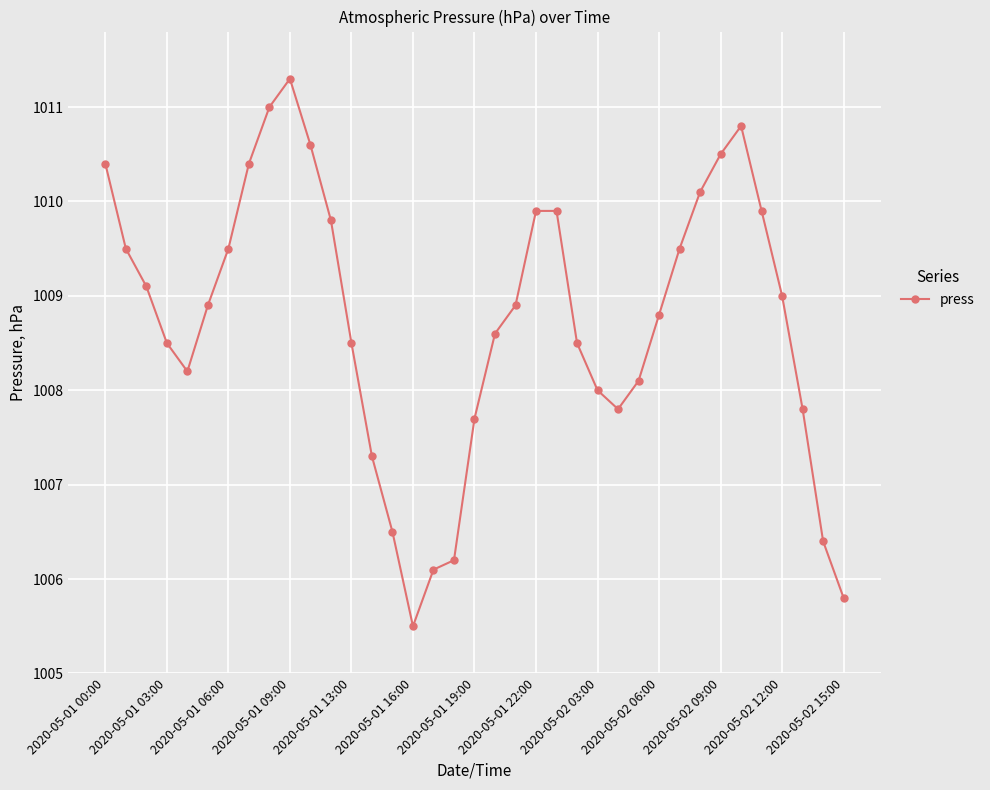

What is the difference between the maximum and second lowest values?

5.5